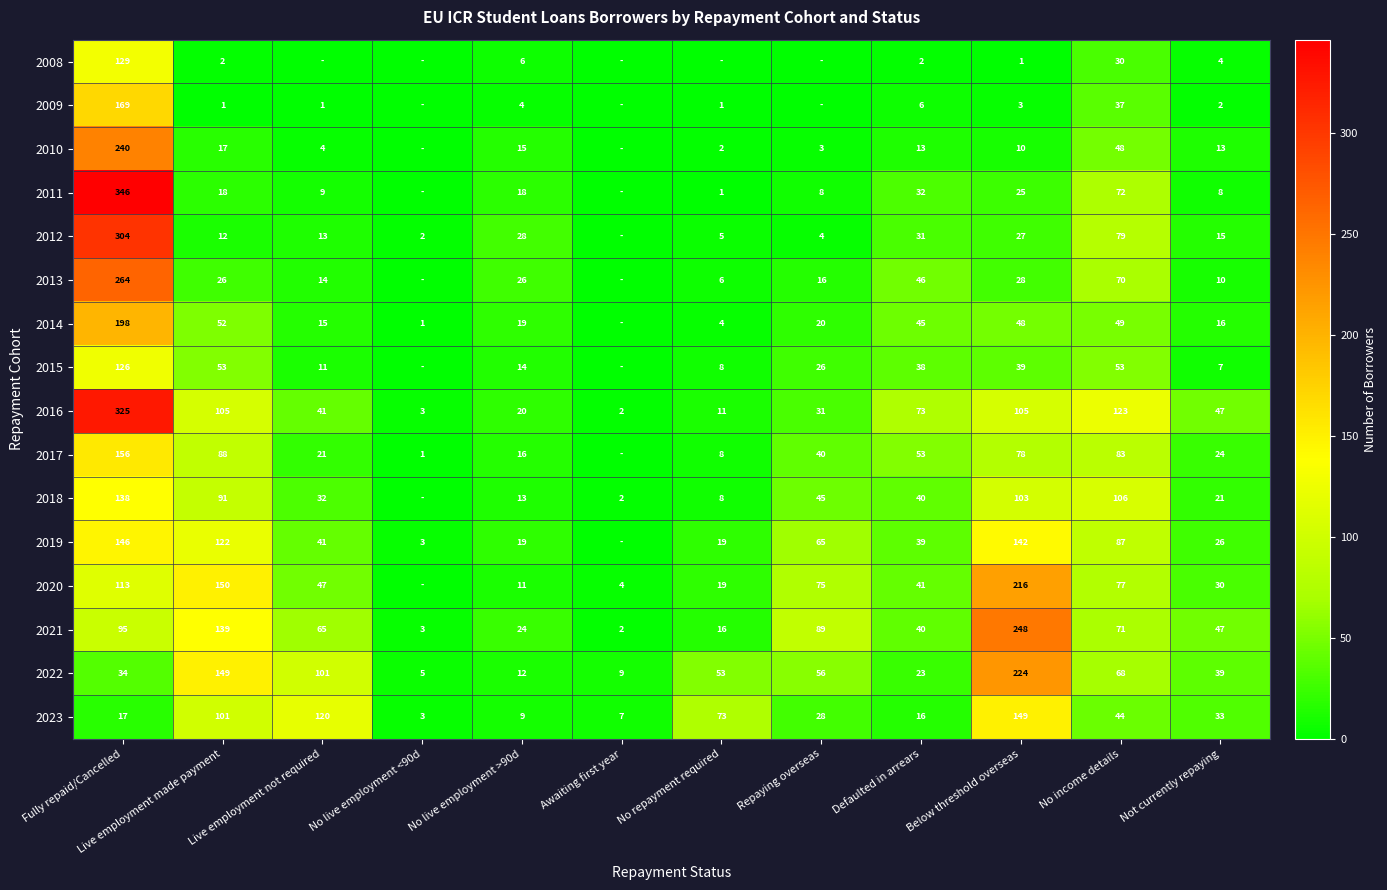

What is the difference between the maximum and minimum values in the 2021 series?

246